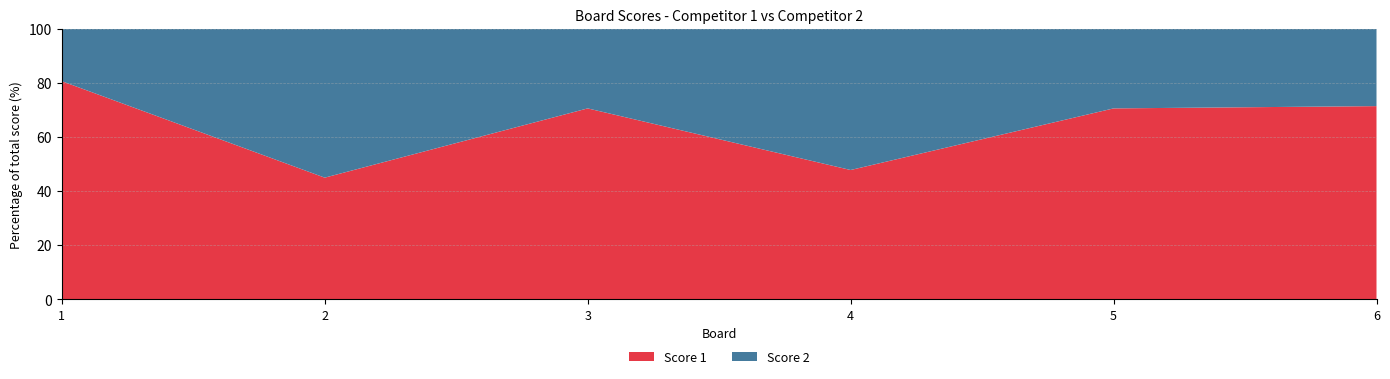

Reading left to right, extract all data points from this chart.

Score 1: 1=25	2=18	3=24	4=11	5=24	6=25
Score 2: 1=6	2=22	3=10	4=12	5=10	6=10